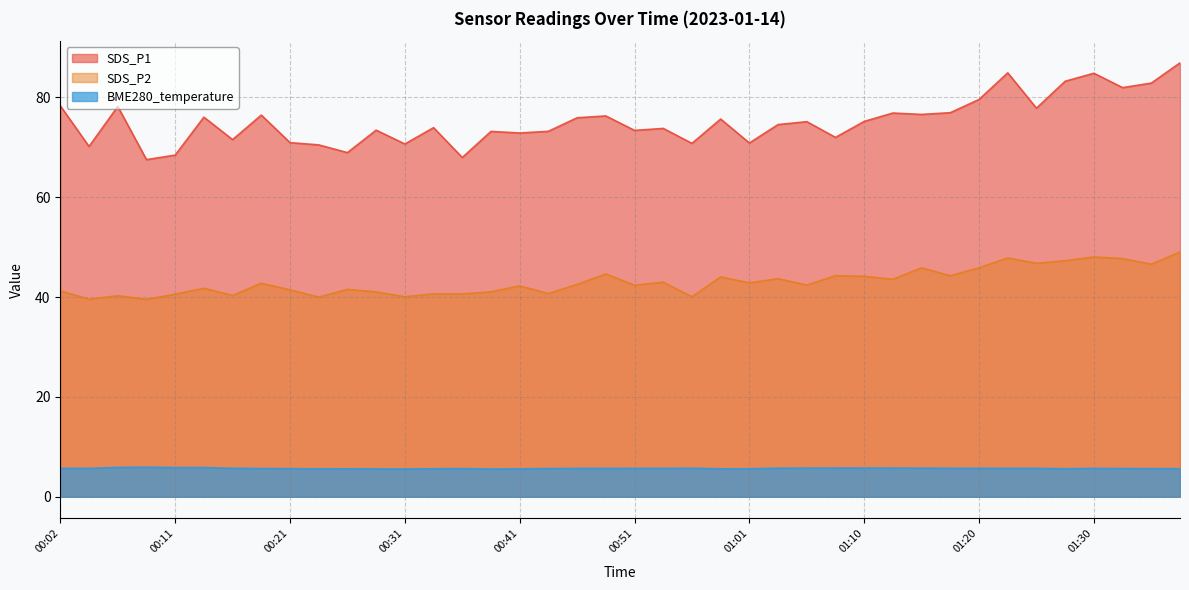

What is the average value of the SDS_P2 series?

43.1